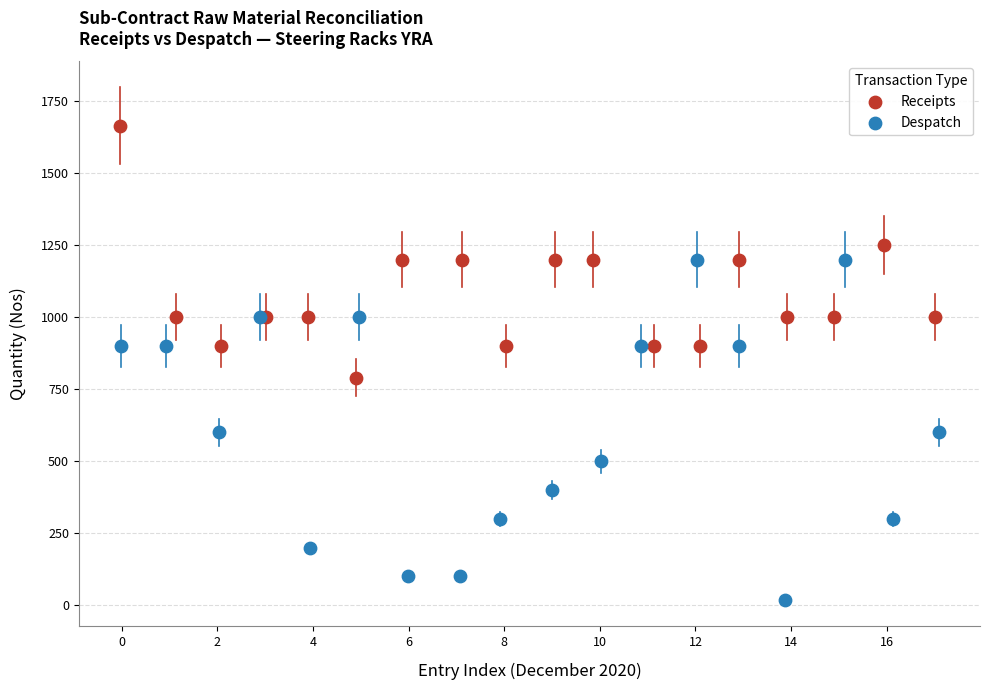

Which series reaches the maximum Y coordinate?

Receipts